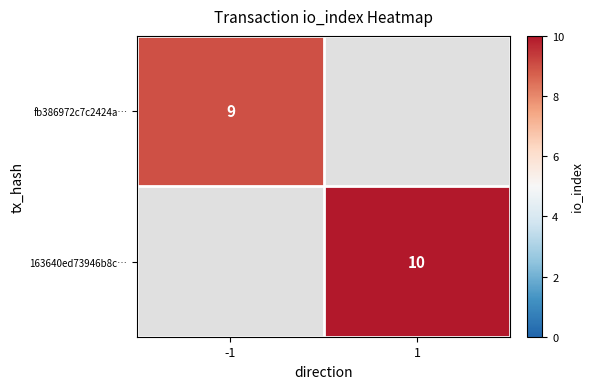

The value of 163640ed73946b8c… at 1 is 2.2. True or false?

False